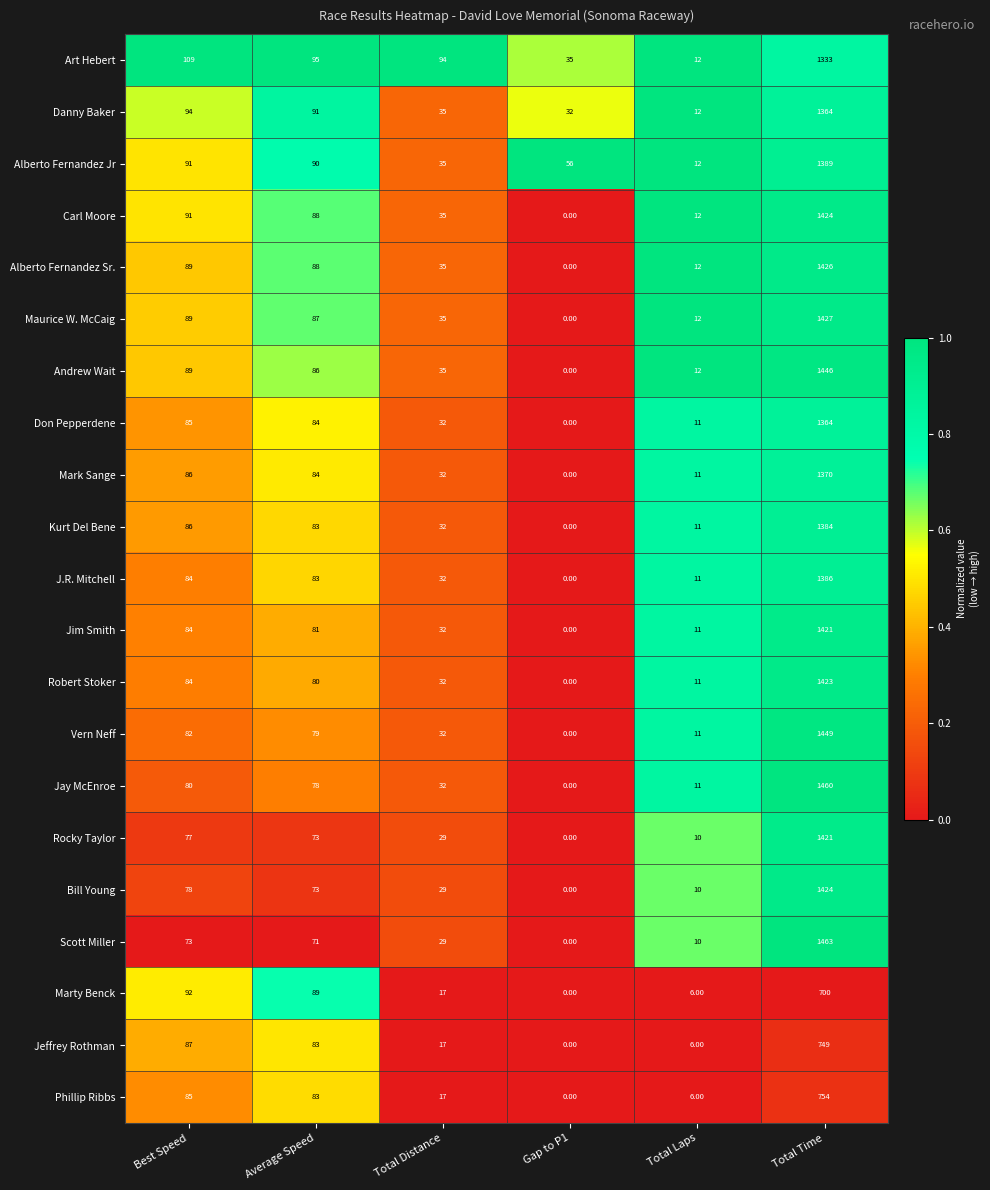

Rank the categories by Andrew Wait value from lowest to highest.

Gap to P1, Total Laps, Total Distance, Average Speed, Best Speed, Total Time